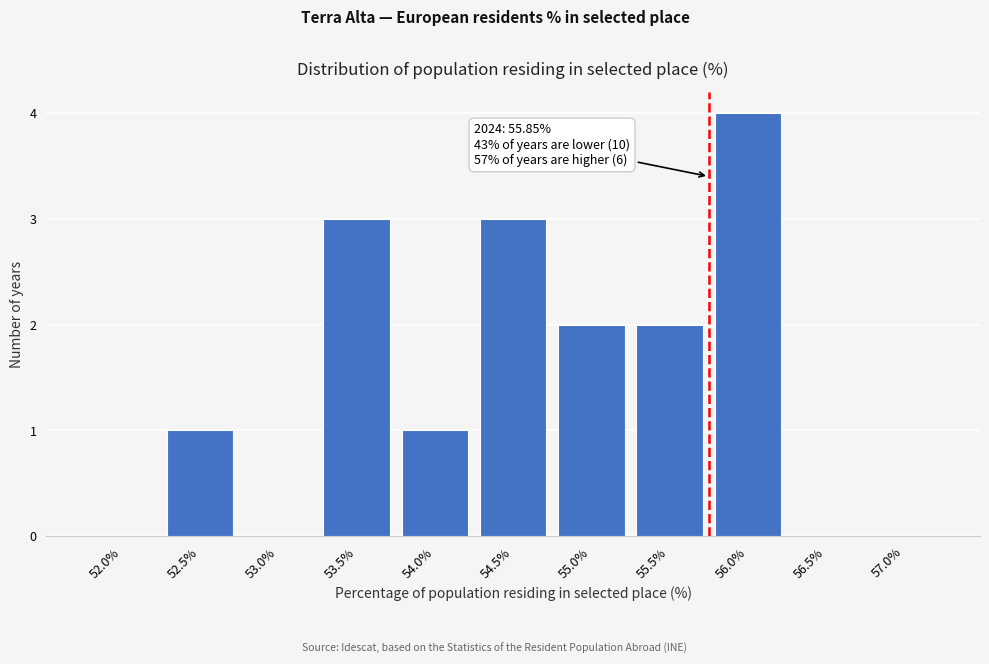

Reading left to right, extract all data points from this chart.

52.0%=0	52.5%=1	53.0%=0	53.5%=3	54.0%=1	54.5%=3	55.0%=2	55.5%=2	56.0%=4	56.5%=0	57.0%=0